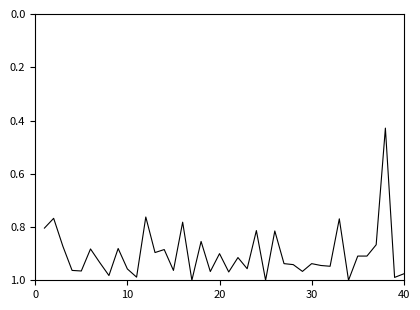

What is the difference between the maximum and minimum values?

0.6